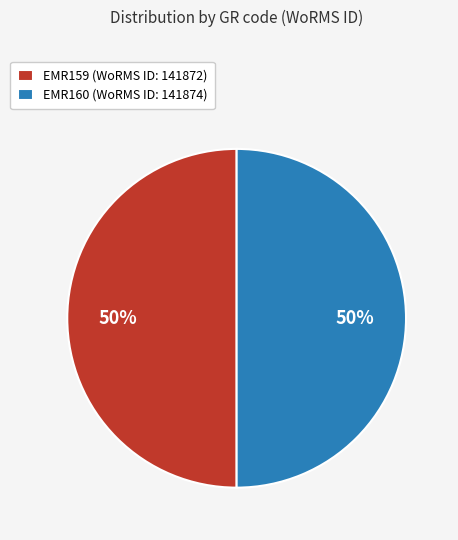

Is it true that EMR159 (WoRMS ID: 141872) is 65% of the pie?

False